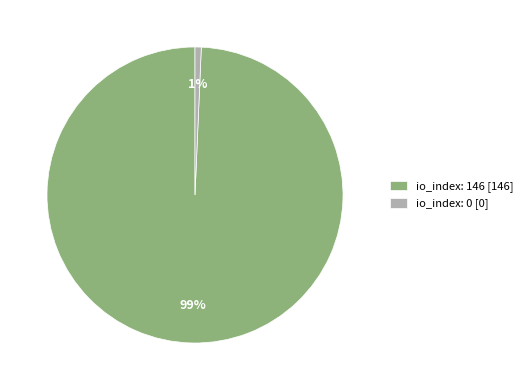

The io_index: 0 [0] slice represents 11% of the pie. True or false?

False